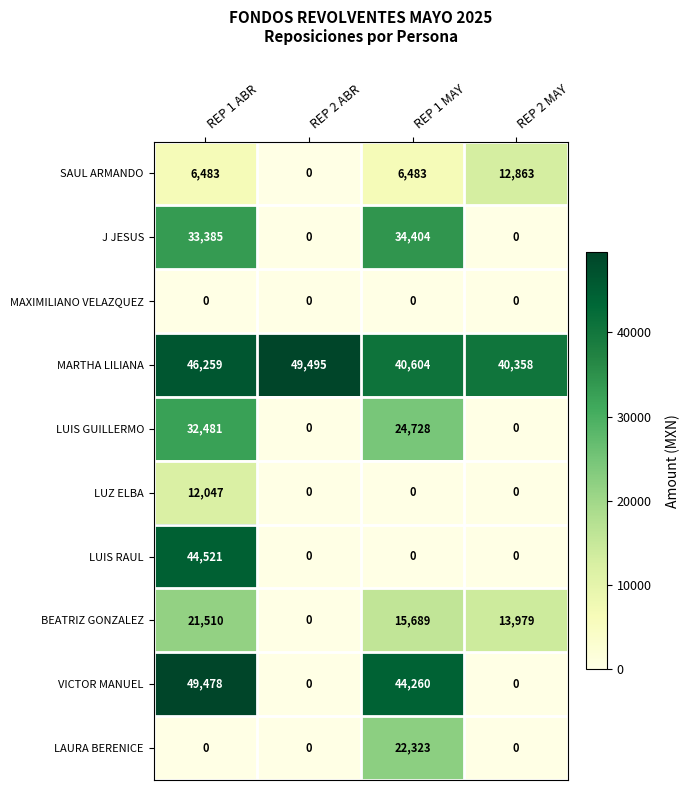

What is the difference between the highest and lowest values at REP 1 MAY?

44260